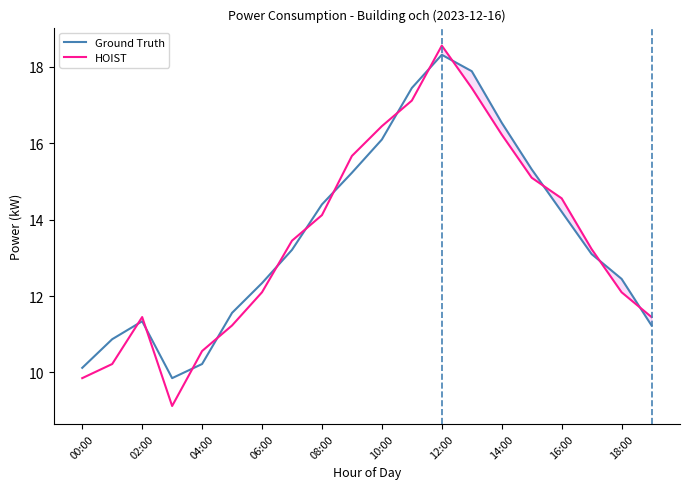

True or false: Ground Truth and HOIST cross at least once.

True